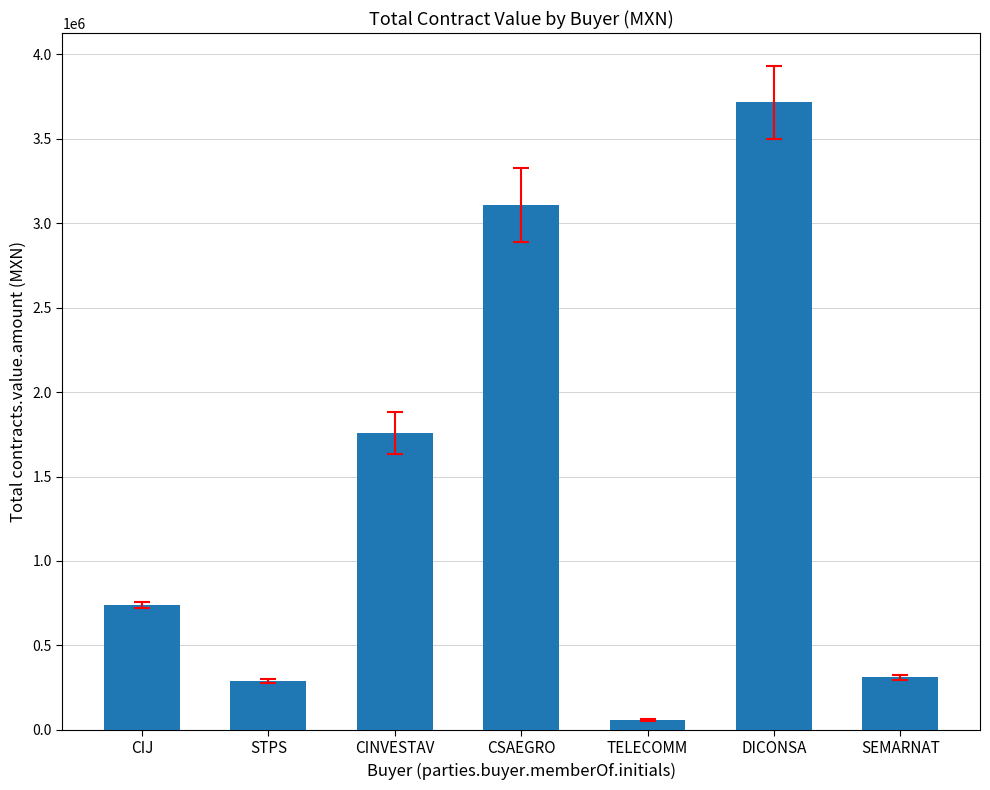

The value at CINVESTAV is 1755930.0. True or false?

True